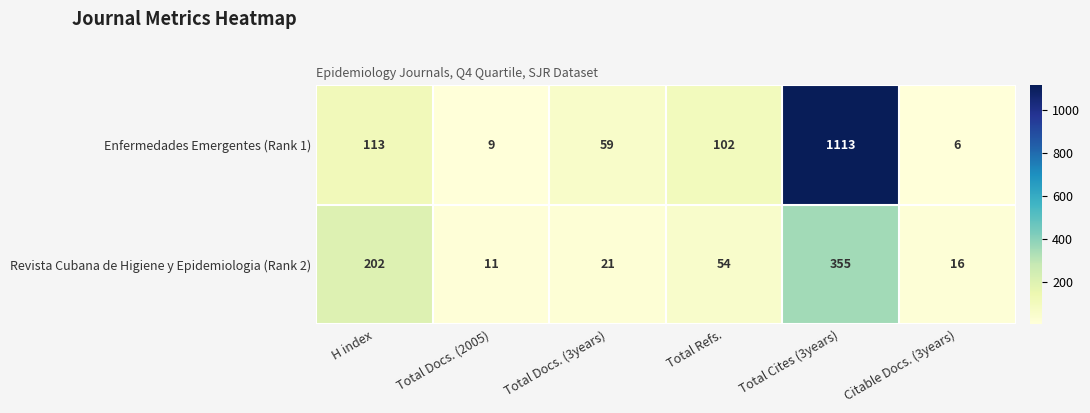

Rank the series by their maximum value, from lowest to highest.

Revista Cubana de Higiene y Epidemiologia (Rank 2), Enfermedades Emergentes (Rank 1)